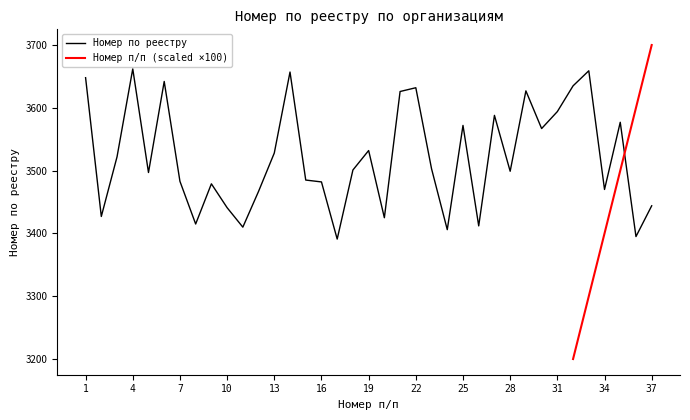

What is the value of the 3rd point from the left?

3522